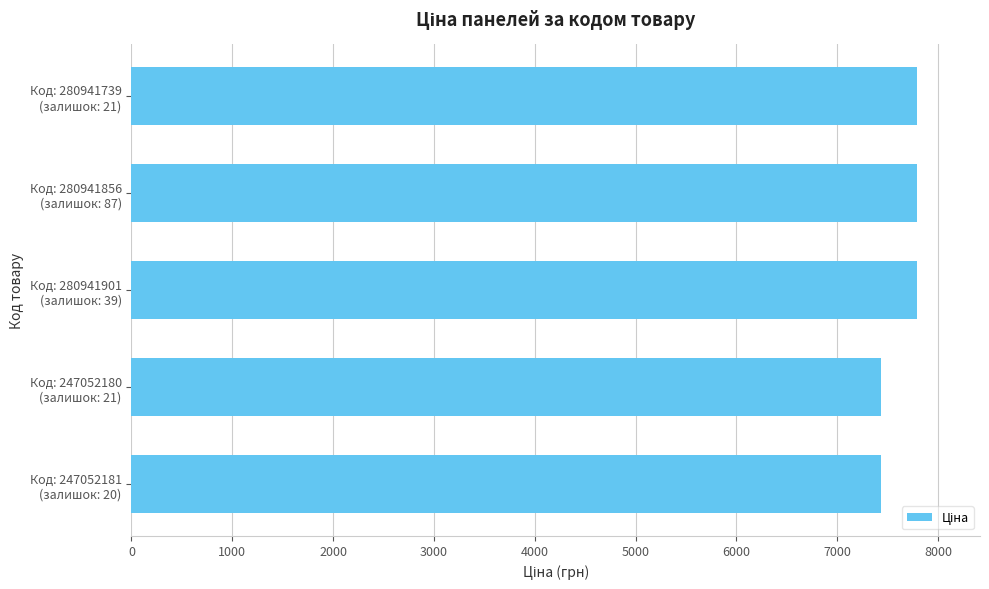

What is the smallest value displayed?

7436.2